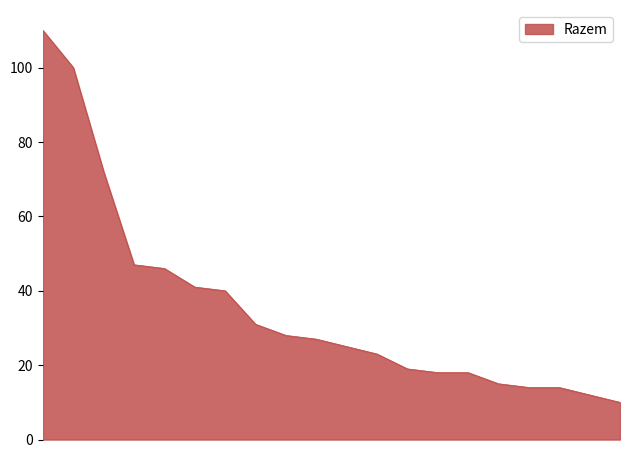

What is the greatest value displayed?

110